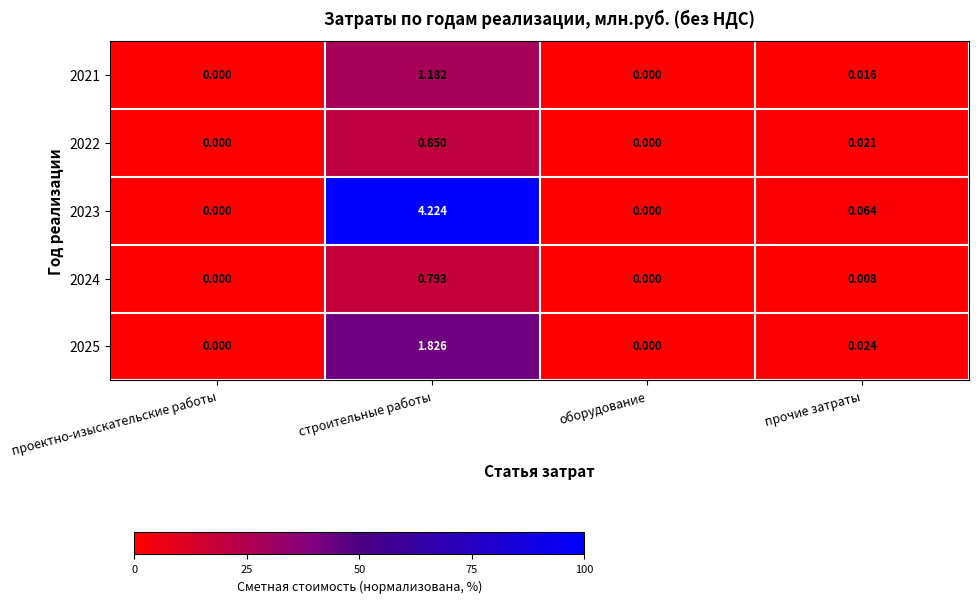

Is the value of 2025 at проектно-изыскательские работы greater than the value of 2023 at строительные работы?

No